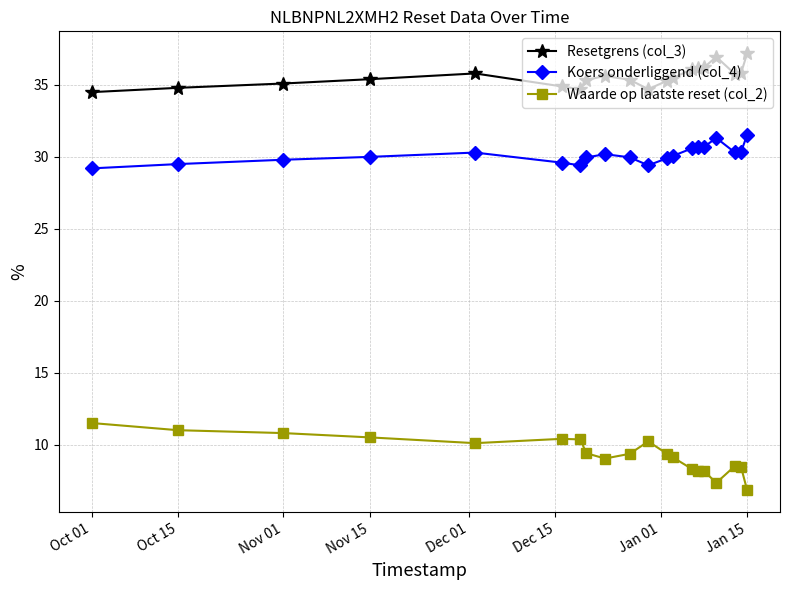

What is the difference between the maximum and minimum values in the Waarde op laatste reset (col_2) series?

4.7